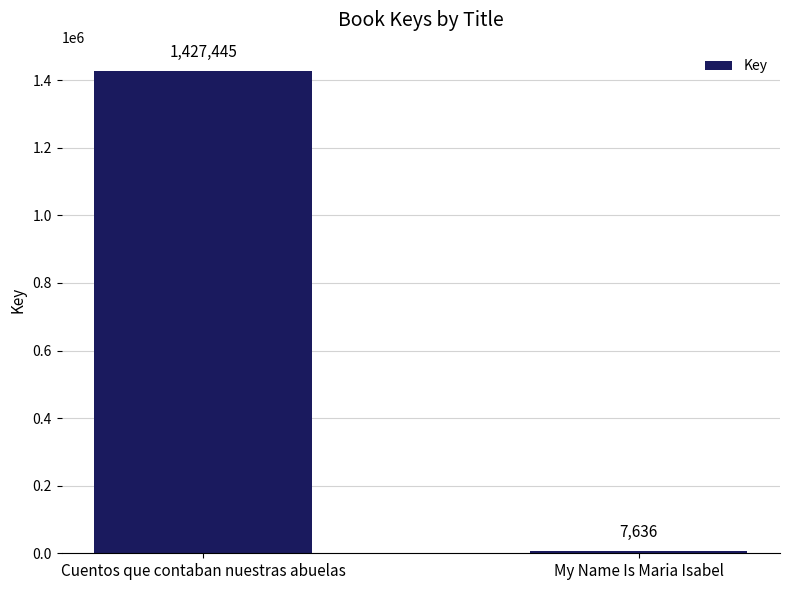

What position from the right is My Name Is Maria Isabel?

1